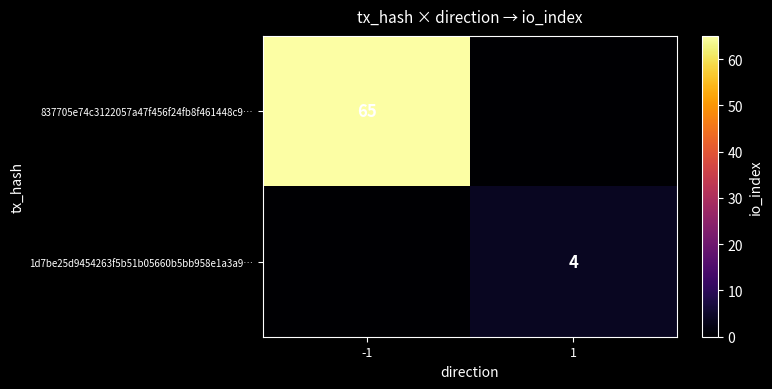

Which has a higher value, 1 or -1?

-1